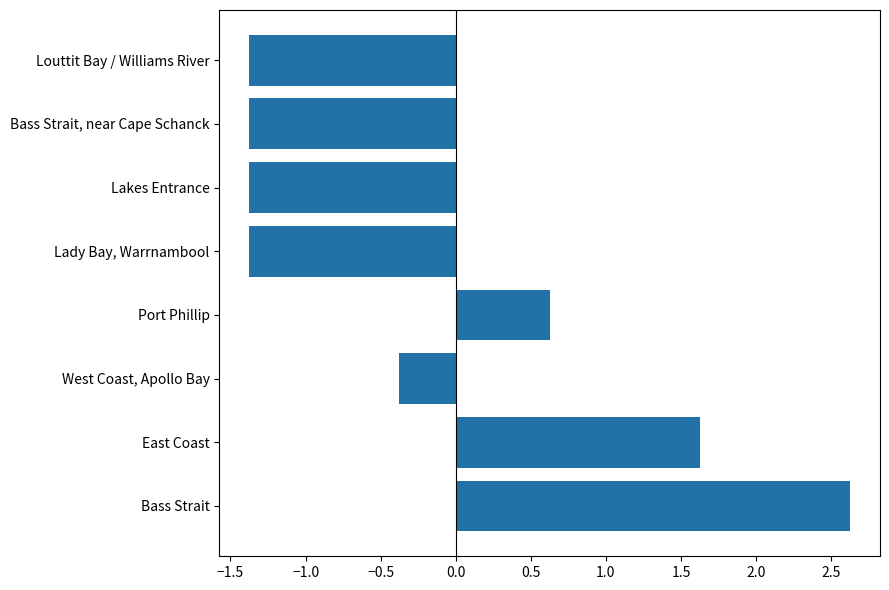

What is the greatest value displayed?

2.6